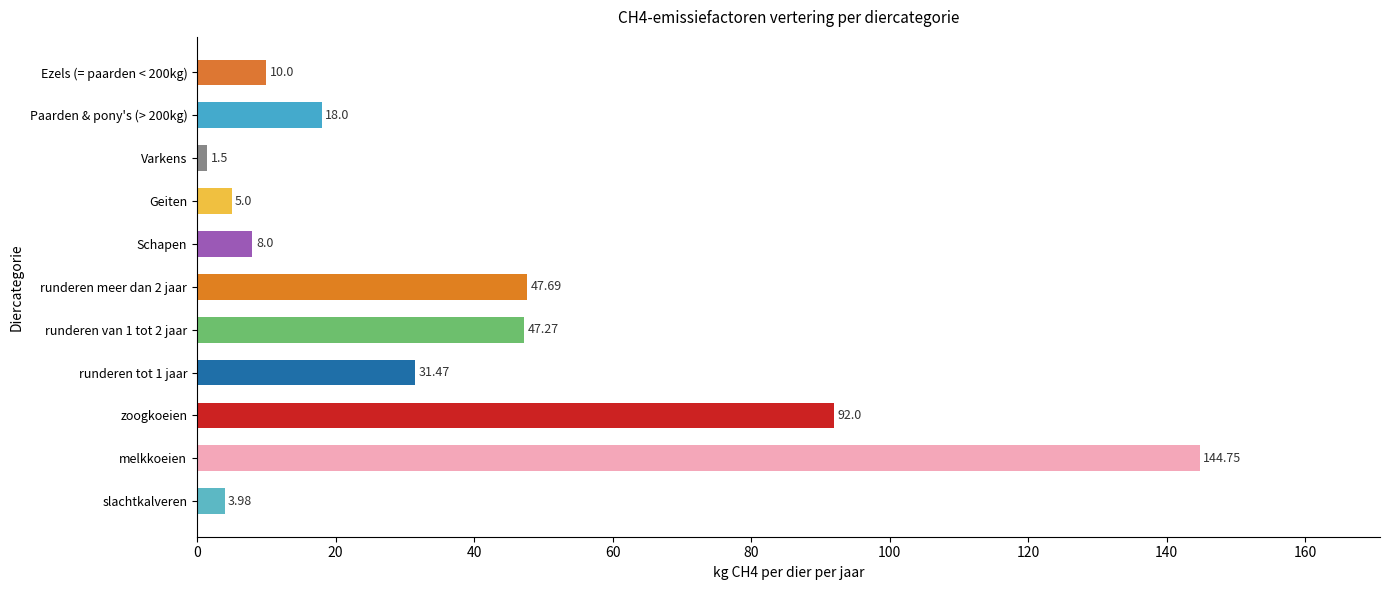

What is the maximum value shown in the chart?

144.8